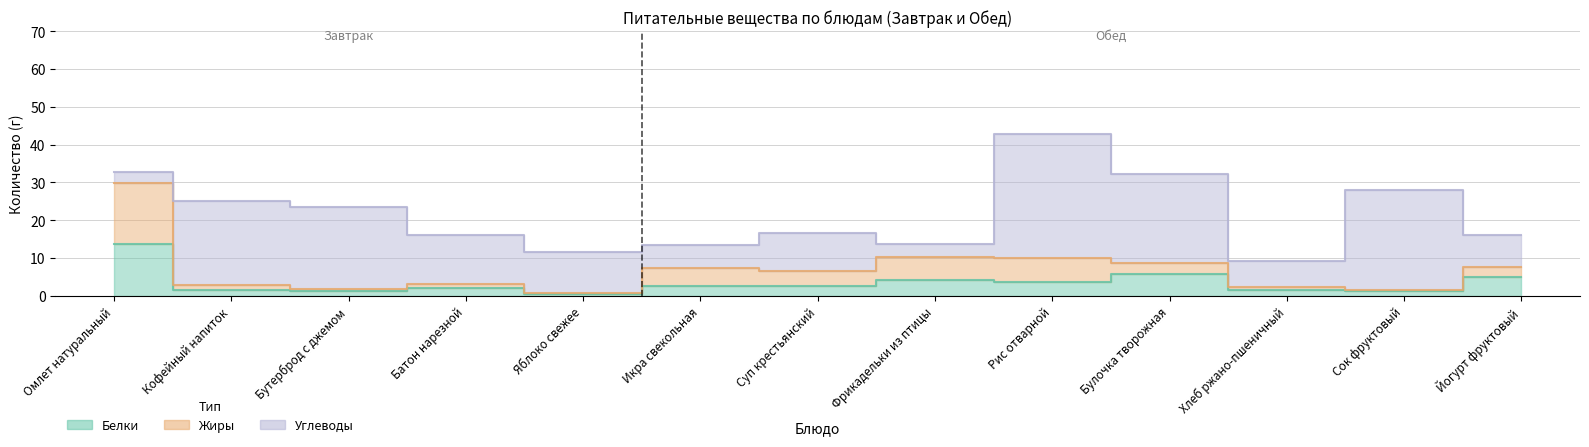

Does the chart display data point markers on the line(s)?

No